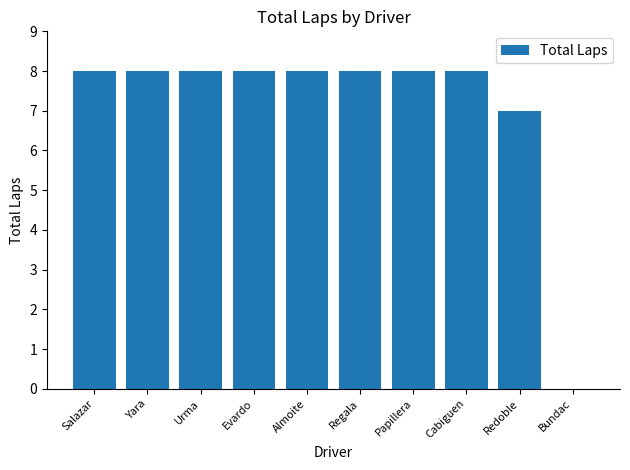

What is the sum of all values?

71